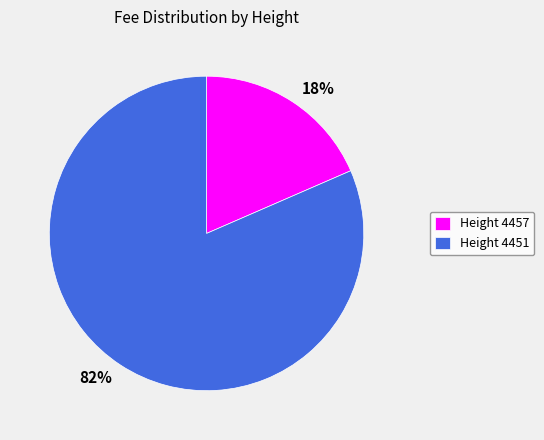

Which has a higher value, Height 4451 or Height 4457?

Height 4451